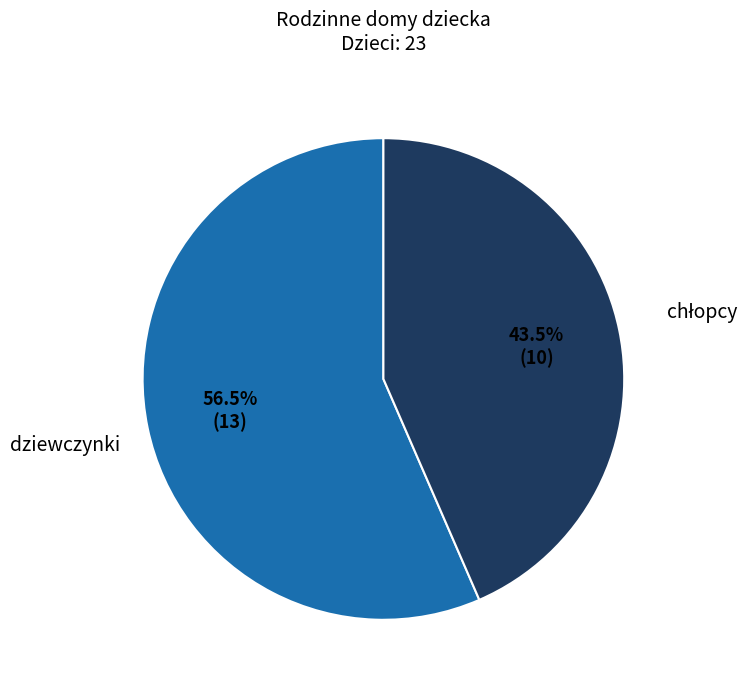

What is the majority slice?

dziewczynki